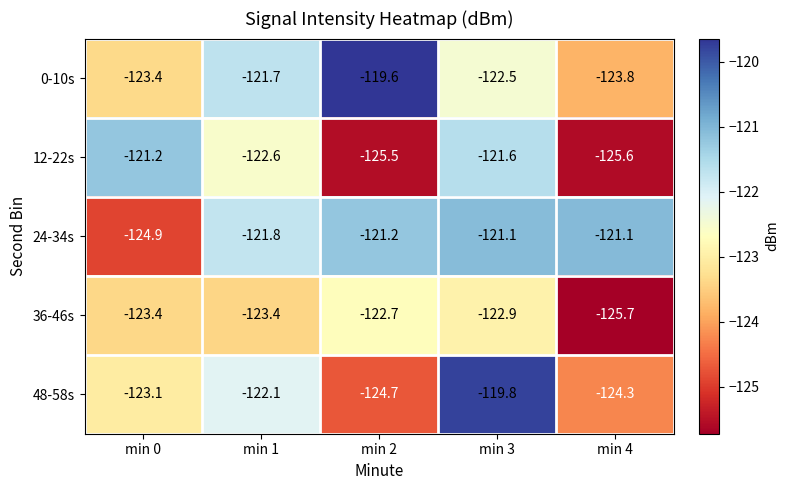

Rank the categories by 0-10s value from lowest to highest.

min 4, min 0, min 3, min 1, min 2